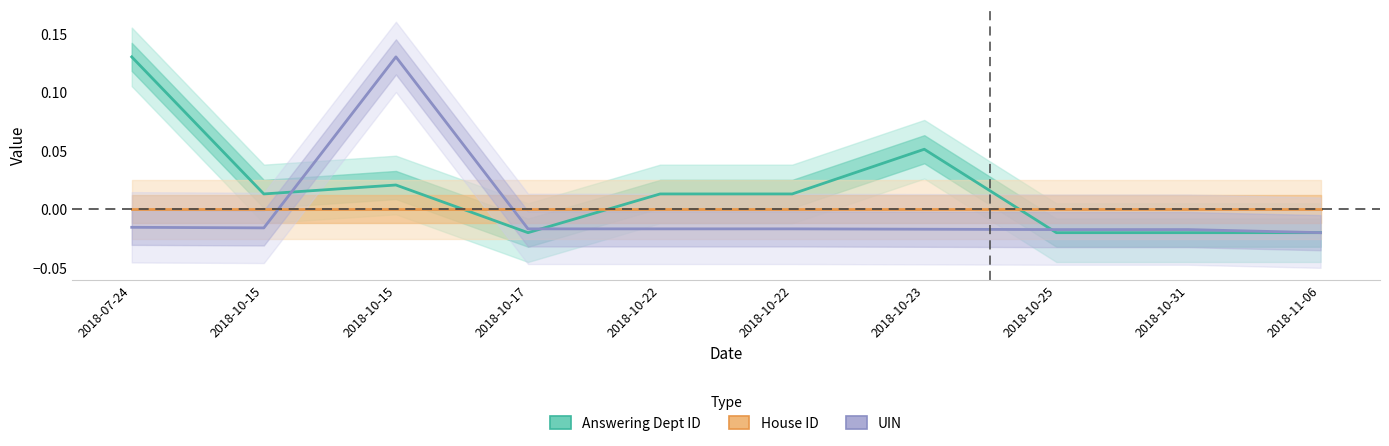

Reading left to right, transcribe all the data shown in this chart.

Answering Dept ID: 2018-07-24=0.1	2018-10-15=0.0	2018-10-15=0.0	2018-10-17=-0.0	2018-10-22=0.0	2018-10-22=0.0	2018-10-23=0.1	2018-10-25=-0.0	2018-10-31=-0.0	2018-11-06=-0.0
House ID: 2018-07-24=0.0	2018-10-15=0.0	2018-10-15=0.0	2018-10-17=0.0	2018-10-22=0.0	2018-10-22=0.0	2018-10-23=0.0	2018-10-25=0.0	2018-10-31=0.0	2018-11-06=0.0
UIN: 2018-07-24=-0.0	2018-10-15=-0.0	2018-10-15=0.1	2018-10-17=-0.0	2018-10-22=-0.0	2018-10-22=-0.0	2018-10-23=-0.0	2018-10-25=-0.0	2018-10-31=-0.0	2018-11-06=-0.0